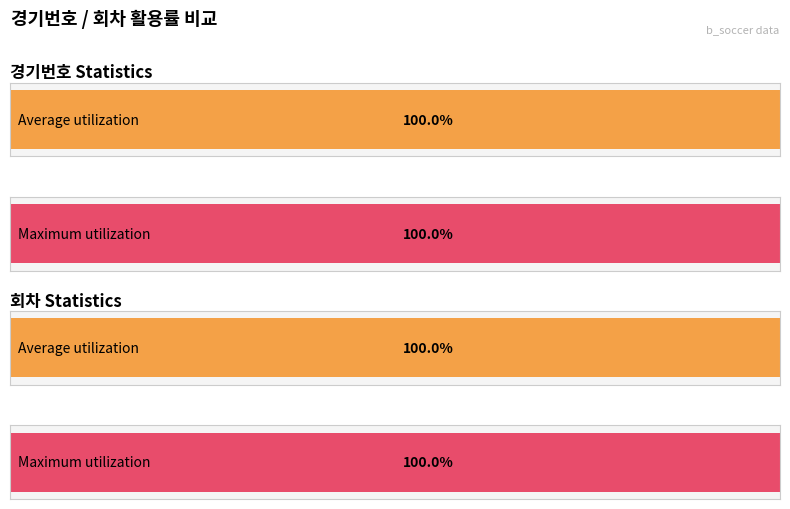

What are all the series names shown in the legend?

경기번호, 회차